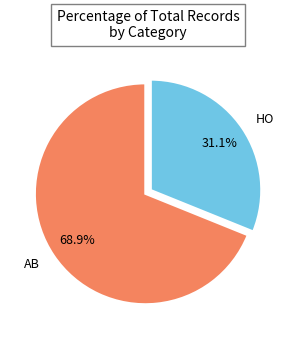

Is it true that HO is 31% of the pie?

True